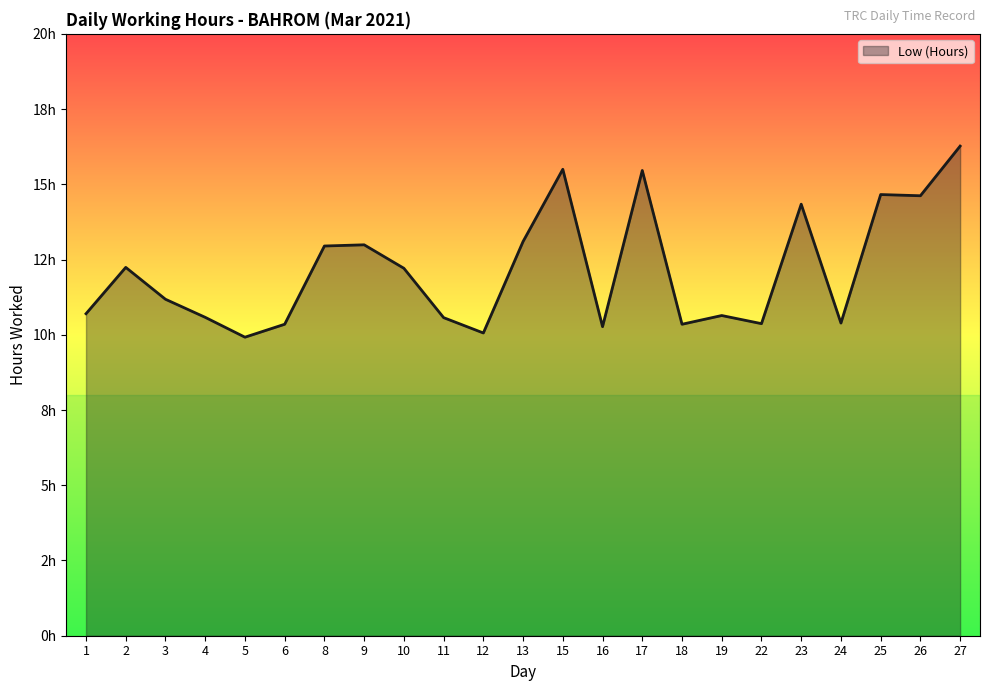

Does the chart have visible grid lines?

No